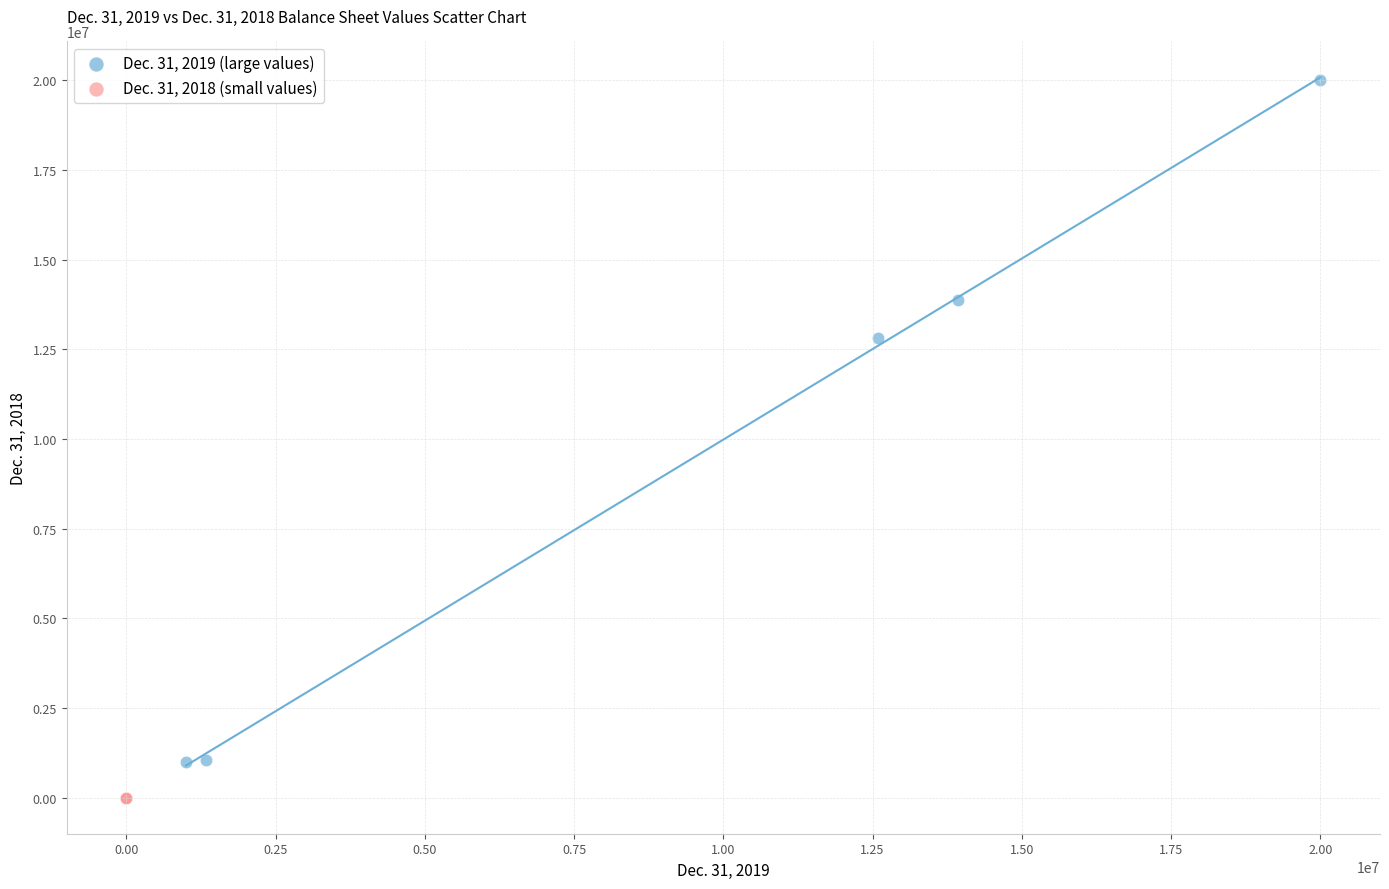

Which series reaches the maximum Y coordinate?

Dec. 31, 2019 (large values)